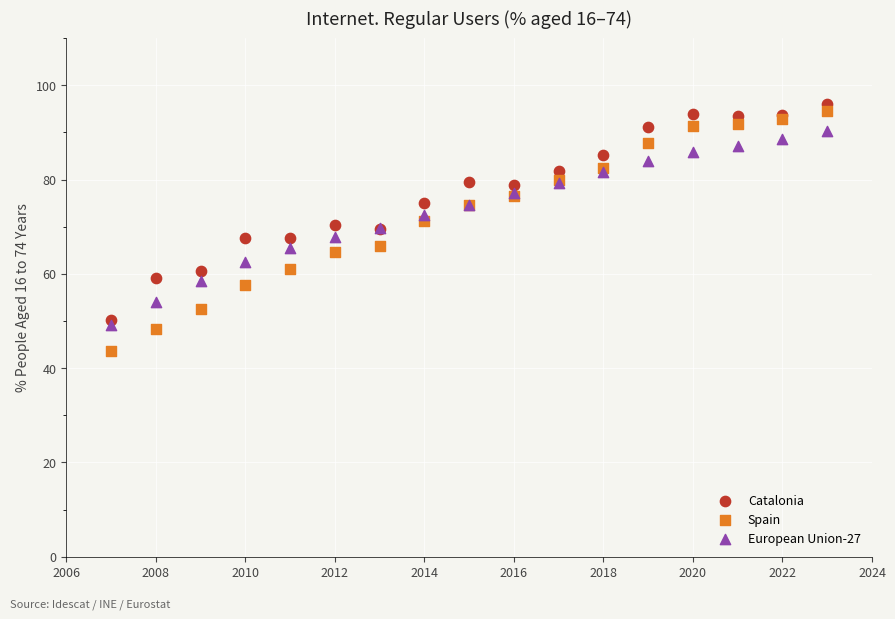

Which series has the widest spread of Y values?

Spain